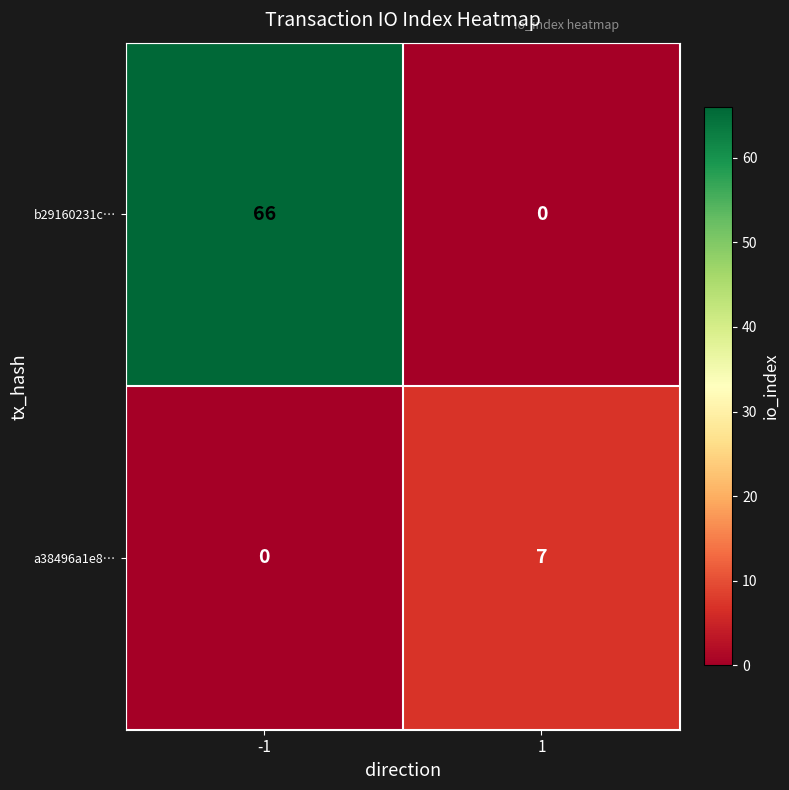

Which series has the largest total across all categories?

b29160231c…